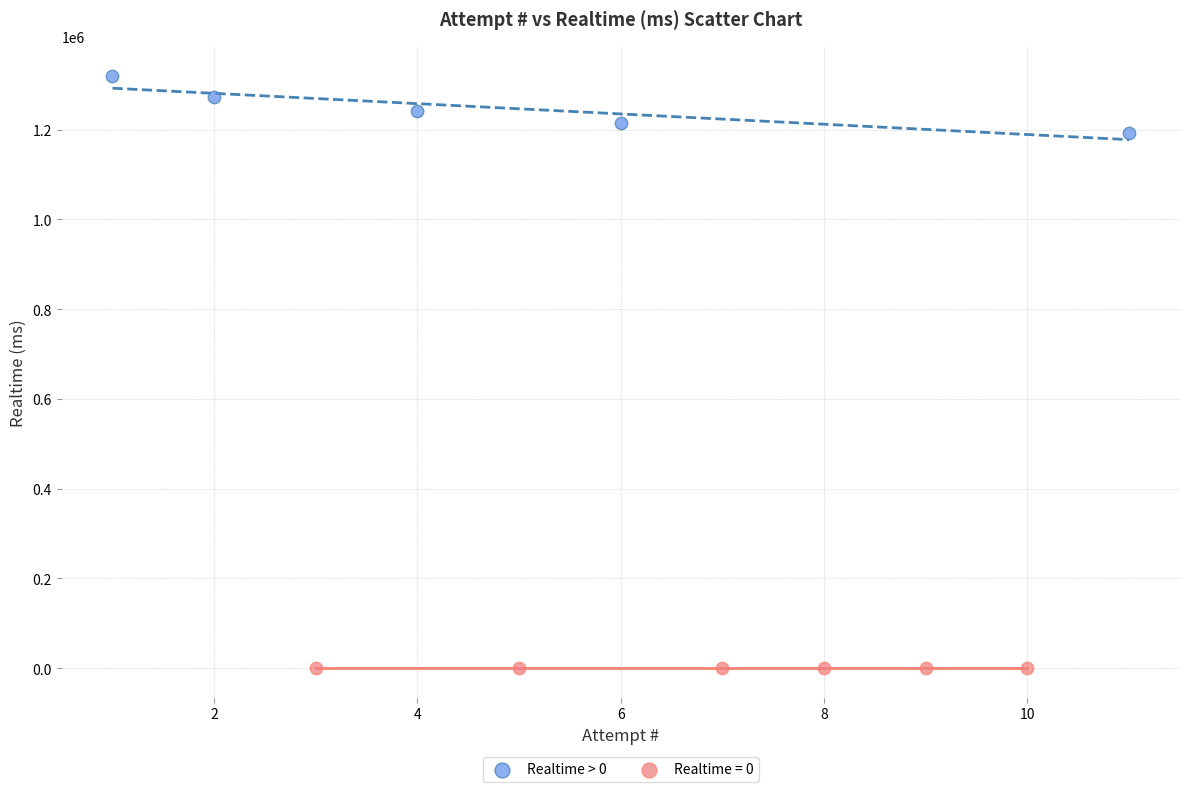

Which series reaches the minimum Y coordinate?

Realtime = 0